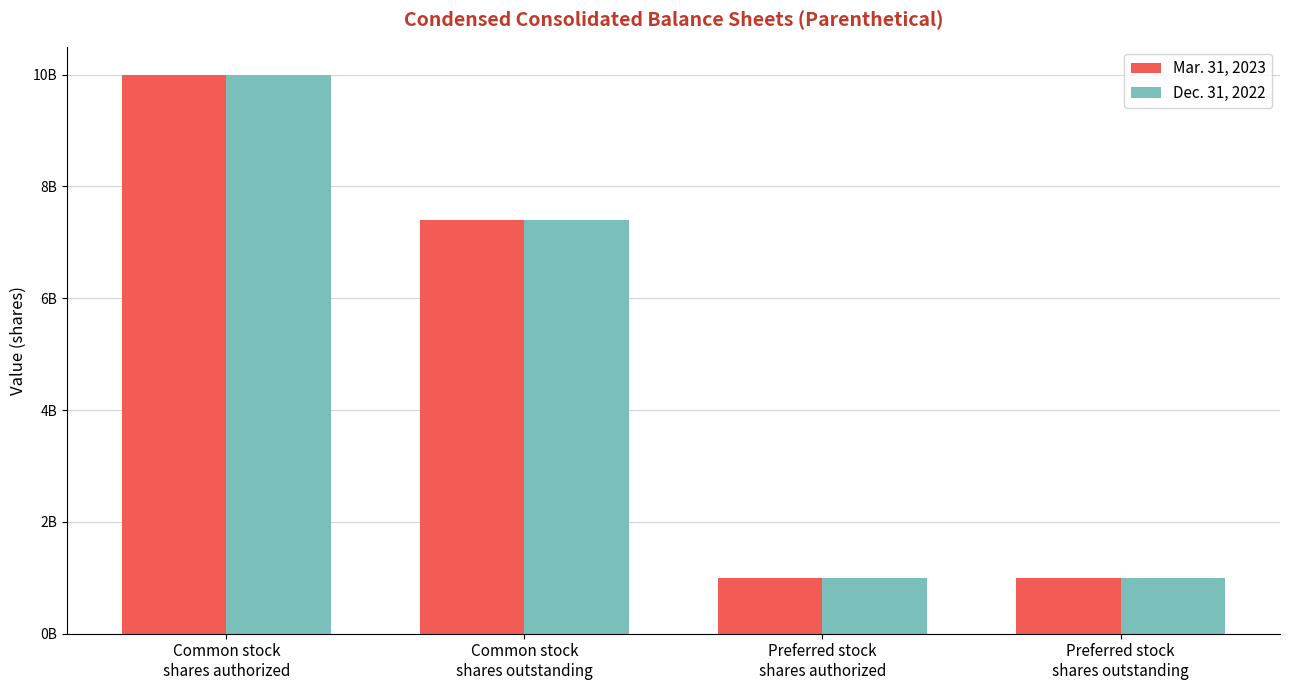

What is the value of the Dec. 31, 2022 bar at the 3rd from the left?

1000000000